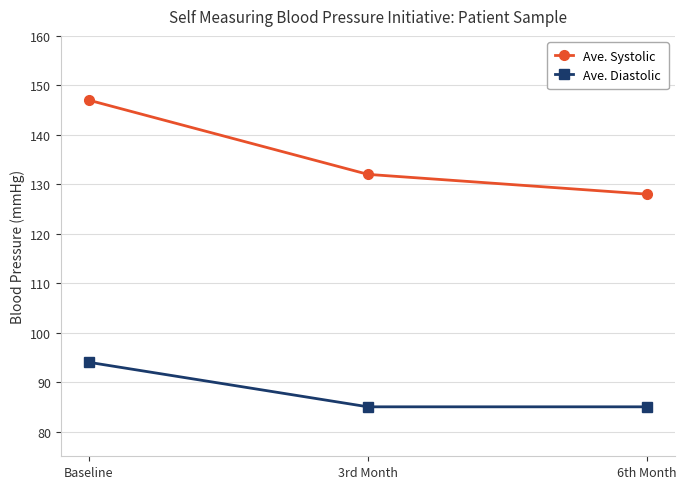

Reading right to left, what are all the values shown in this chart?

Ave. Systolic: 128	132	147
Ave. Diastolic: 85	85	94